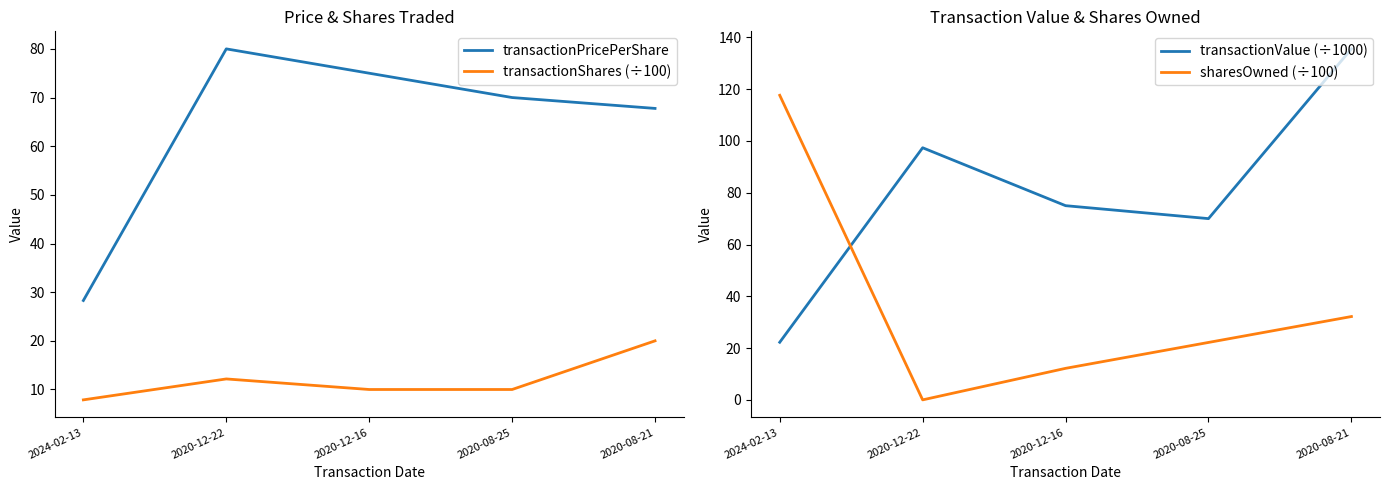

How many times do transactionValue (÷1000) and sharesOwned (÷100) cross each other?

1